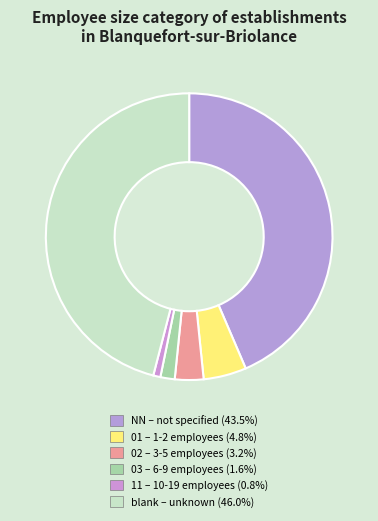

Is there any slice that represents more than half of the pie?

No